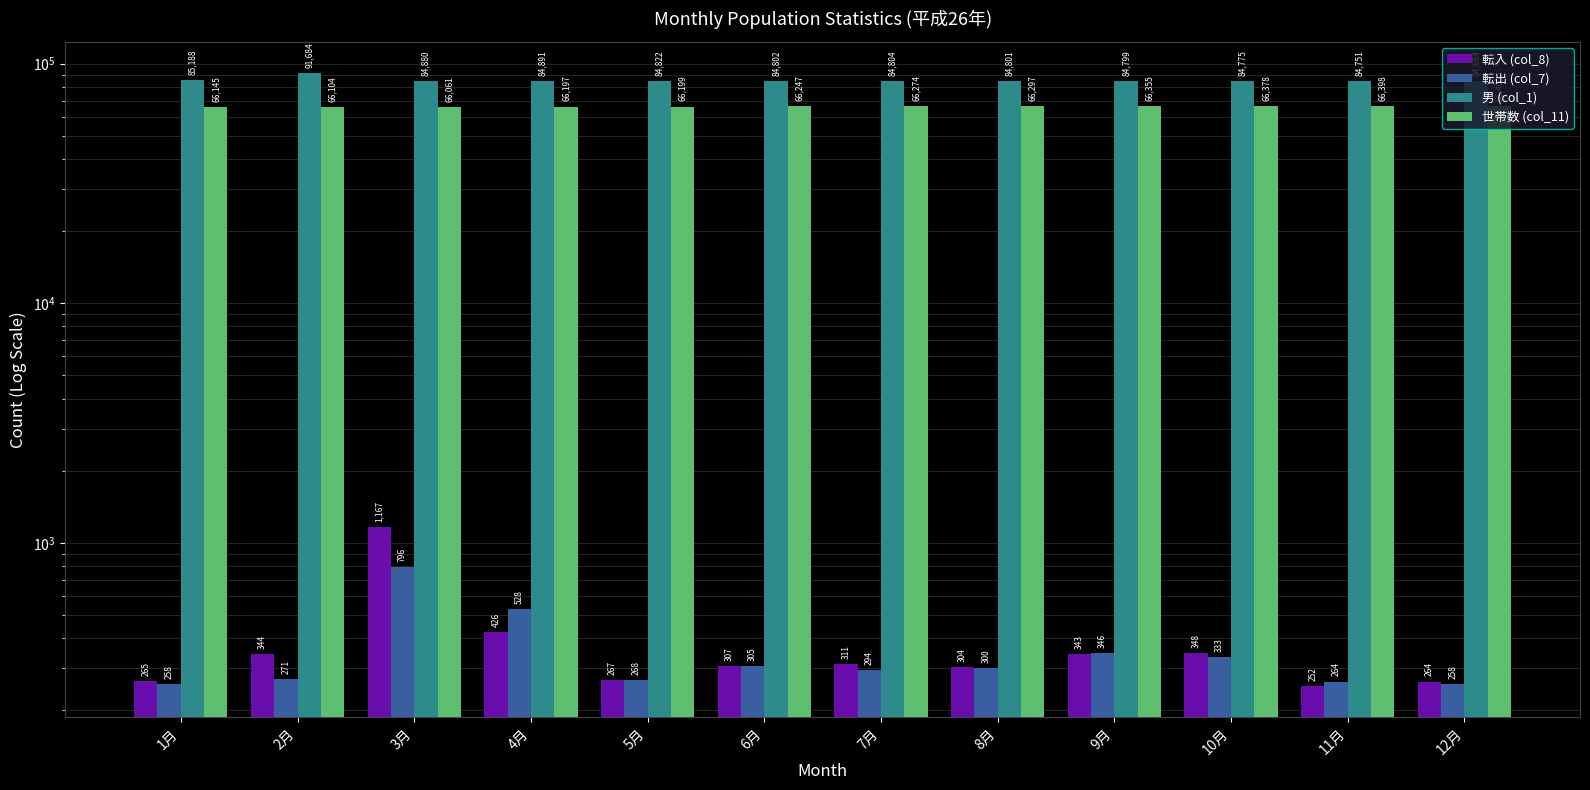

At how many categories does at least one series exceed 50213?

12